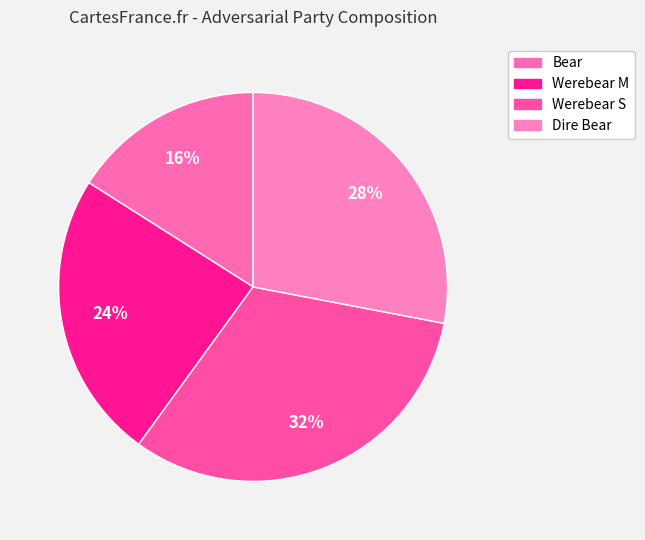

Count the number of slices in the pie.

4